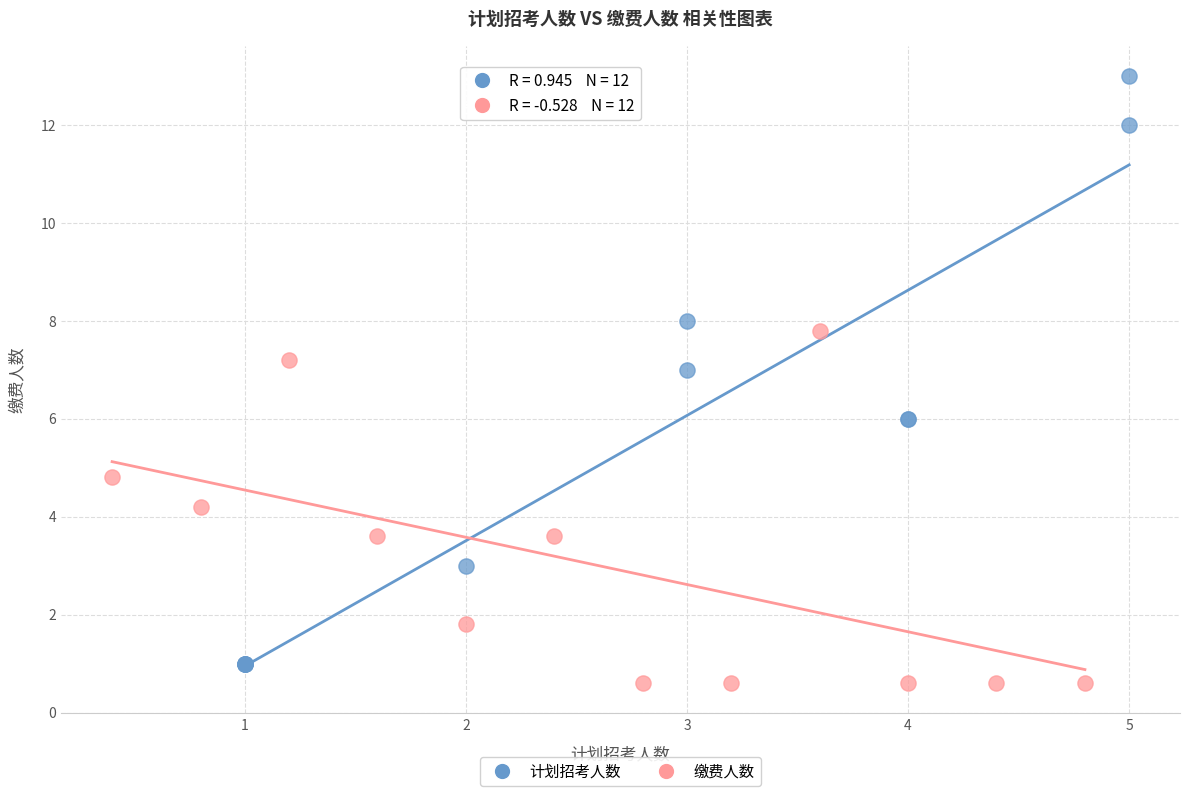

Which series has the largest Y range (max minus min)?

计划招考人数